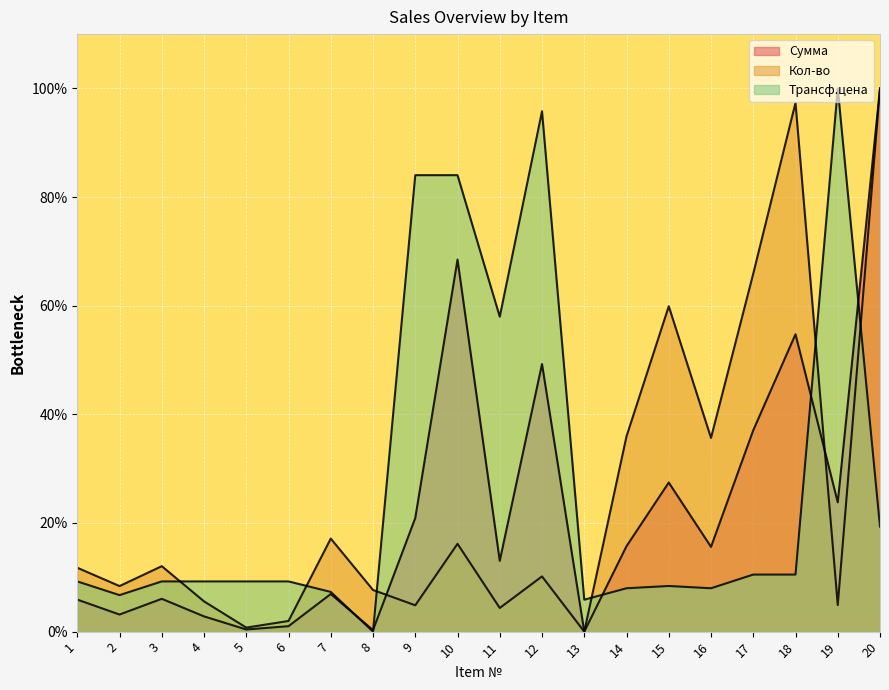

Reading right to left, what are all the values shown in this chart?

Сумма: 20=100.0	19=23.8	18=54.7	17=37.1	16=15.6	15=27.4	14=15.7	13=0.0	12=49.3	11=13.0	10=68.5	9=20.9	8=0.3	7=6.9	6=1.0	5=0.4	4=2.8	3=6.0	2=3.1	1=5.9
Кол-во: 20=100.0	19=4.9	18=97.4	17=65.9	16=35.7	15=59.9	14=36.0	13=0.0	12=10.2	11=4.4	10=16.2	9=4.8	8=7.7	7=17.1	6=2.0	5=0.7	4=5.6	3=12.1	2=8.4	1=11.8
Трансф.цена: 20=19.3	19=100.0	18=10.5	17=10.5	16=8.0	15=8.4	14=8.0	13=5.9	12=95.8	11=58.0	10=84.0	9=84.0	8=0.0	7=7.3	6=9.2	5=9.2	4=9.2	3=9.2	2=6.7	1=9.2